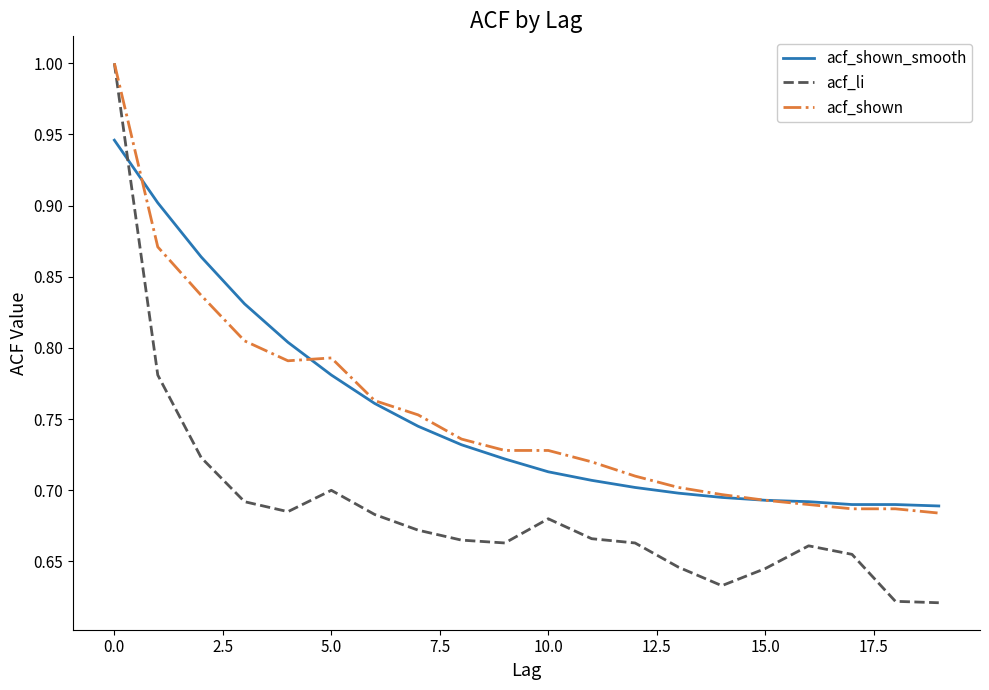

How many times do acf_shown_smooth and acf_li cross each other?

1